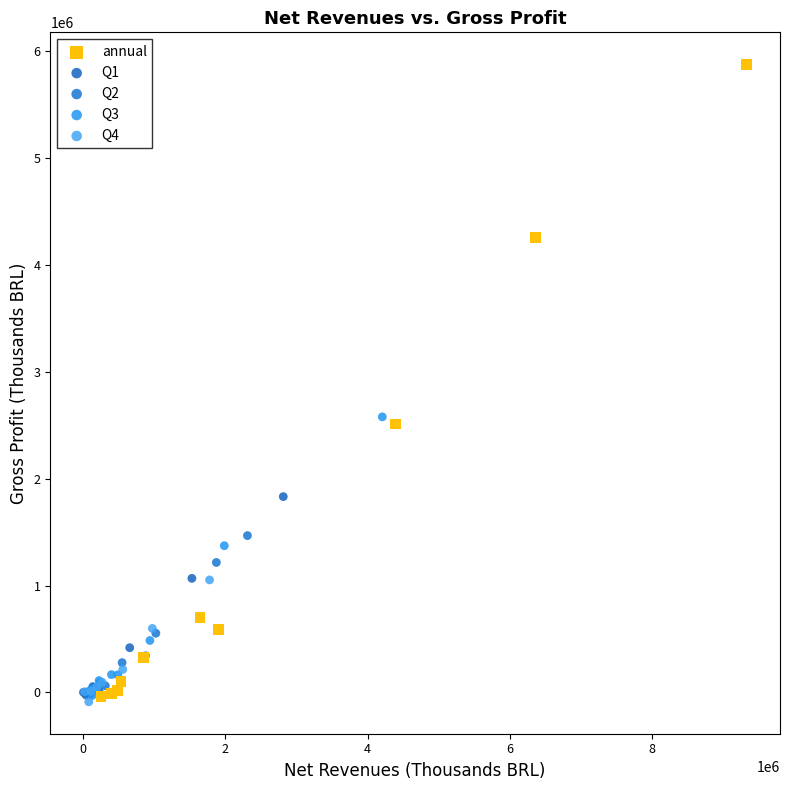

What are all the series names shown in the legend?

annual, Q1, Q2, Q3, Q4